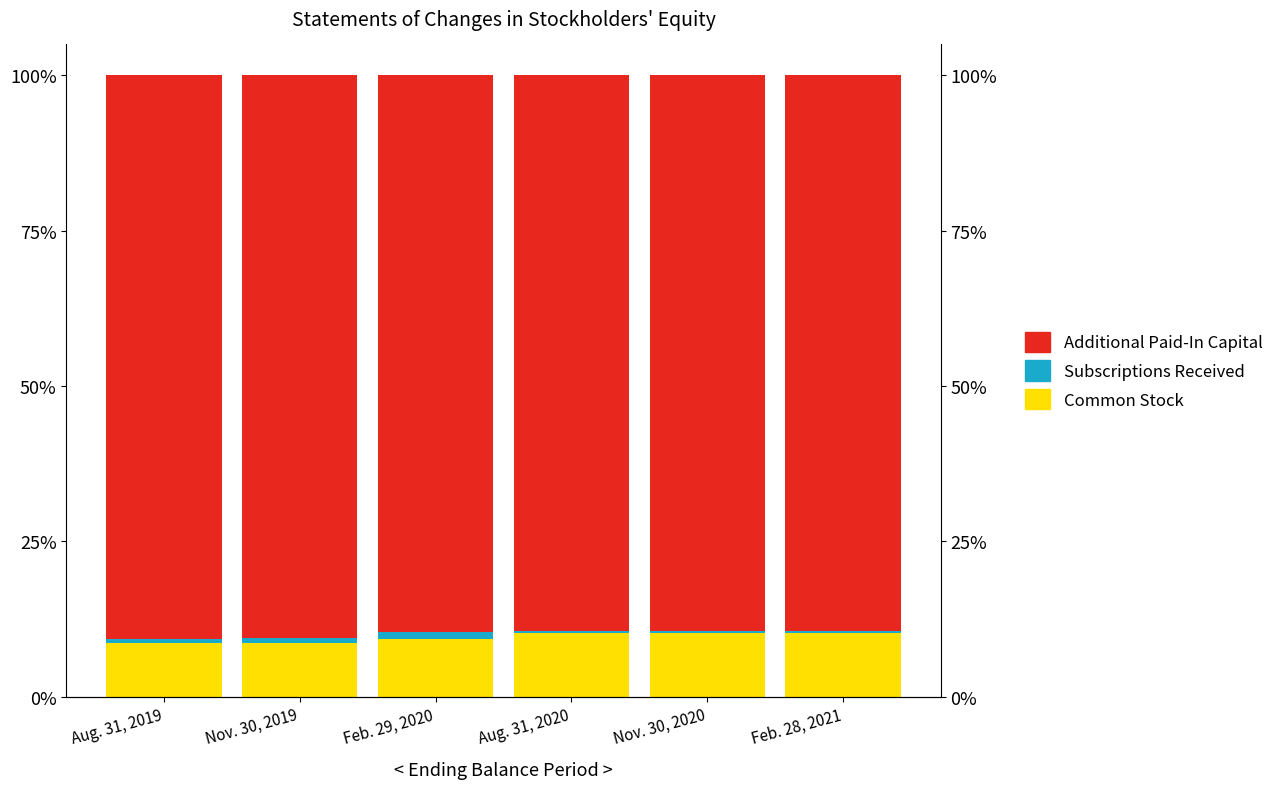

What is the minimum value for Common Stock?

8.6